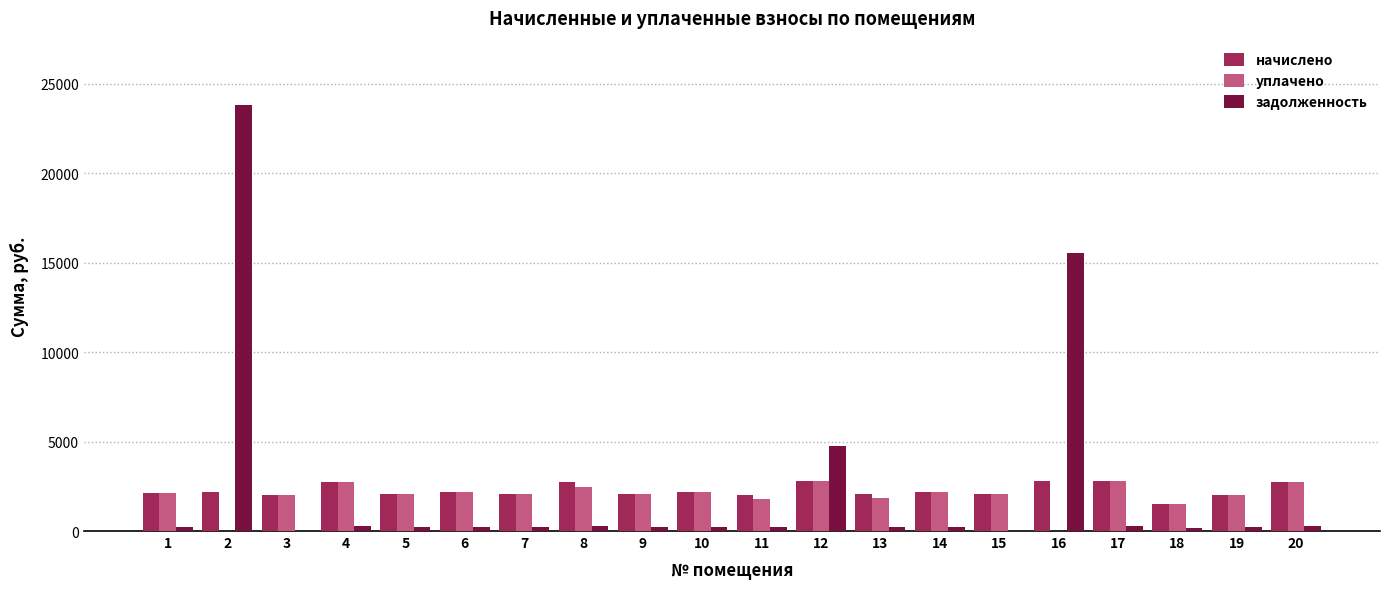

True or false: начислено has a value of 2170.3 at 6.

True